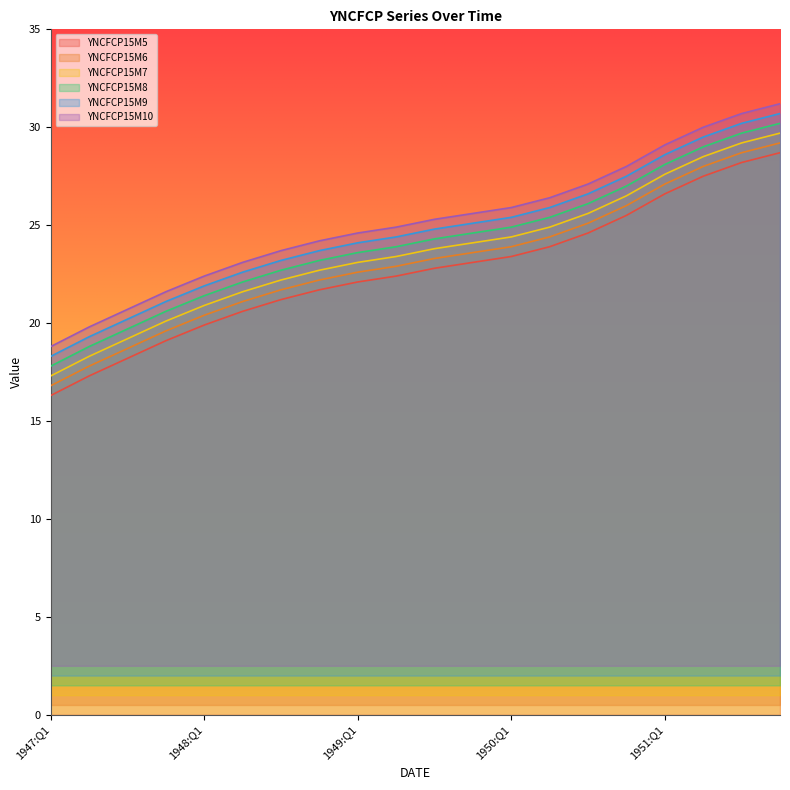

True or false: YNCFCP15M6 and YNCFCP15M7 cross at least once.

False